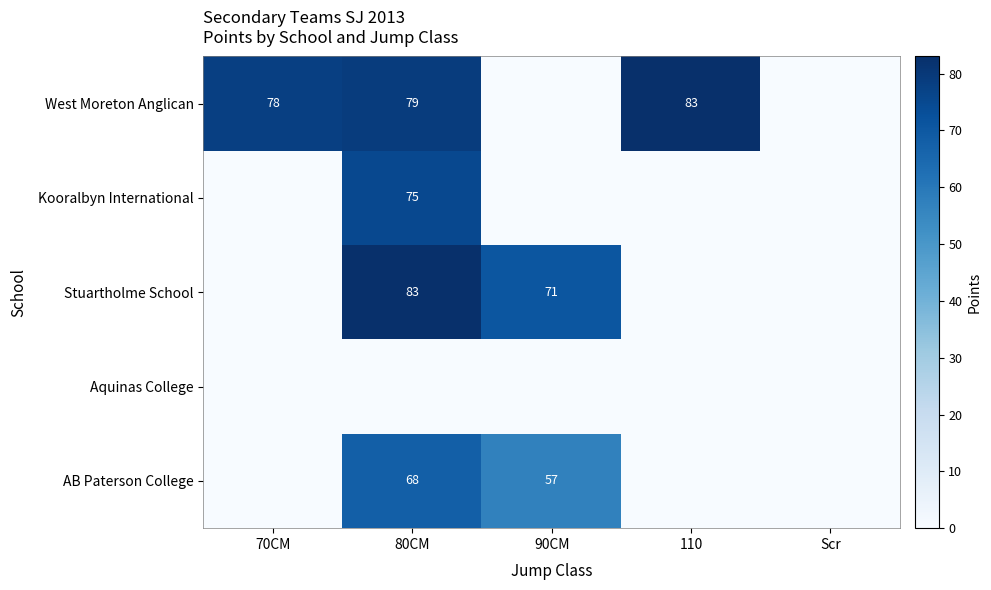

Count the number of data series in this chart.

5